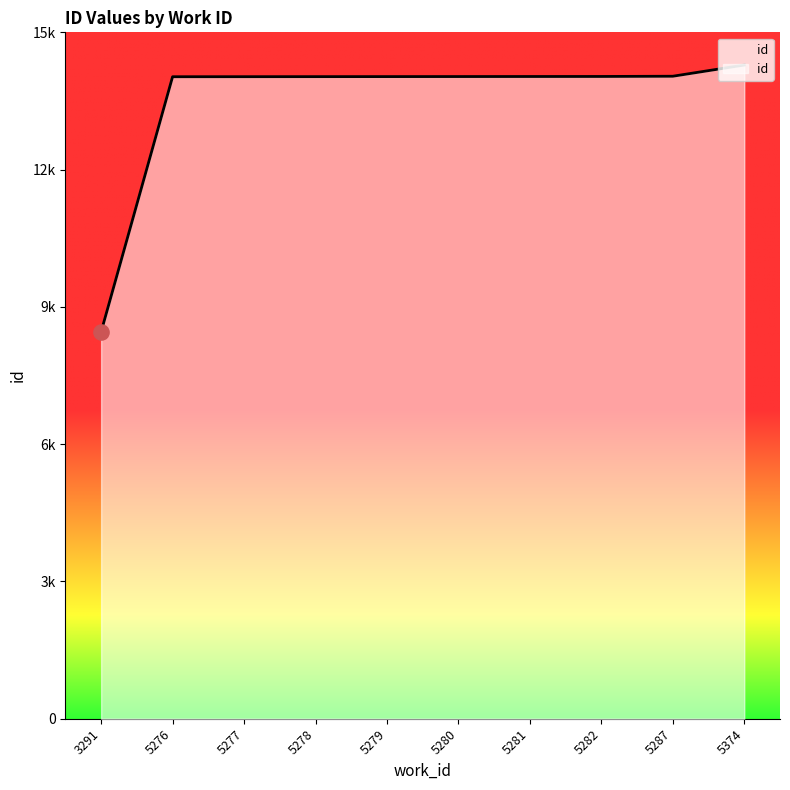

What is the ratio of the value at 5280 to the value at 3291?

1.7